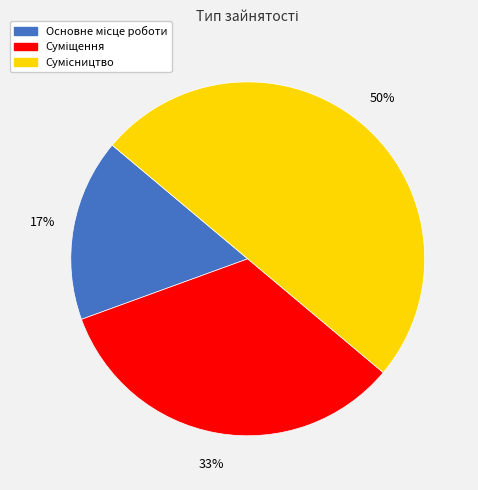

To the nearest percent, what is the average slice percentage?

33%